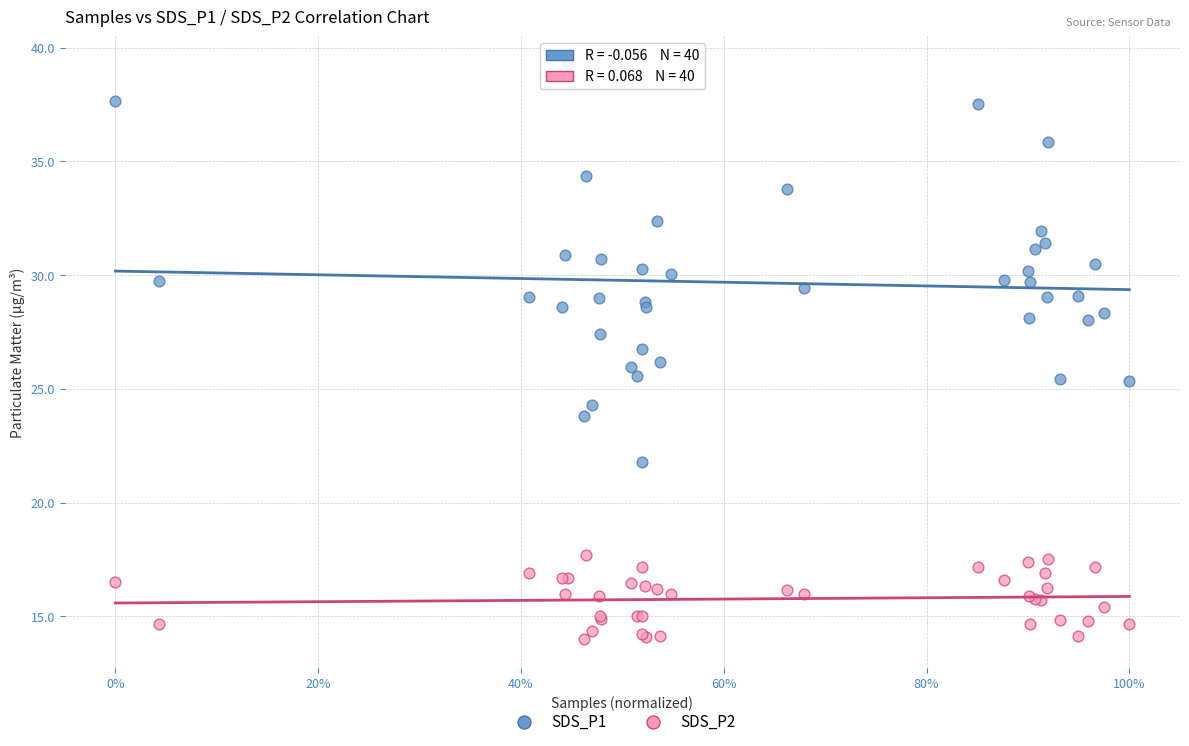

Which series reaches the maximum Y coordinate?

SDS_P1